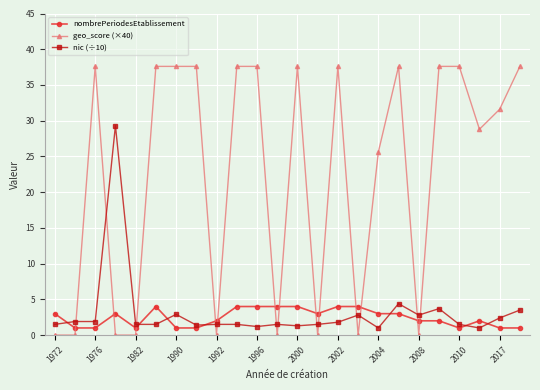

Which series has the widest spread of values?

geo_score (×40)